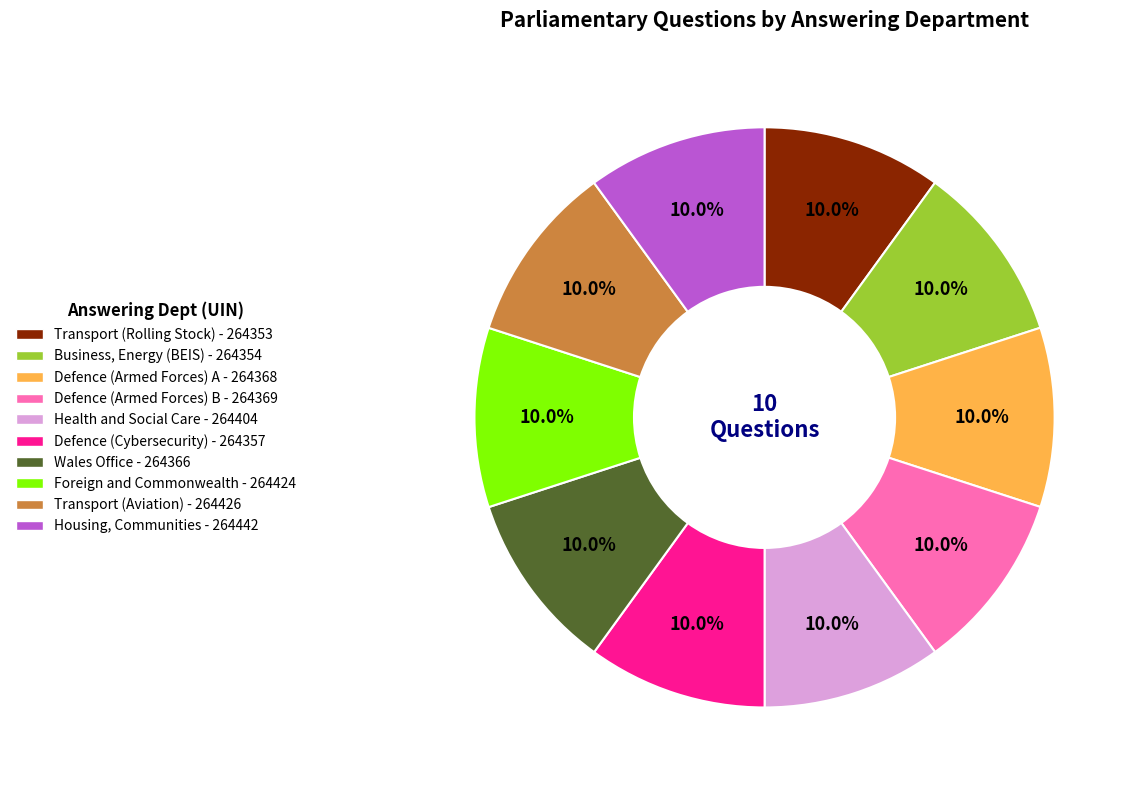

Approximately how many times larger is the value at Wales Office compared to Housing, Communities?

1.0